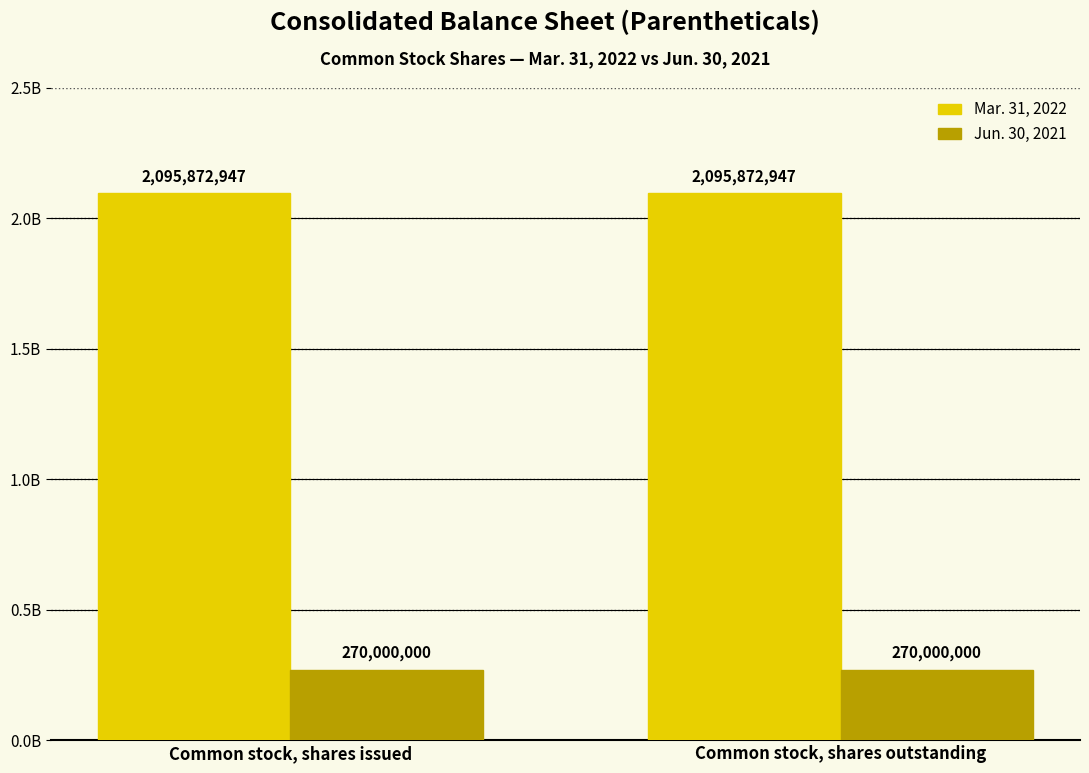

At which label is Mar. 31, 2022 closest to 2095872947?

Common stock, shares issued